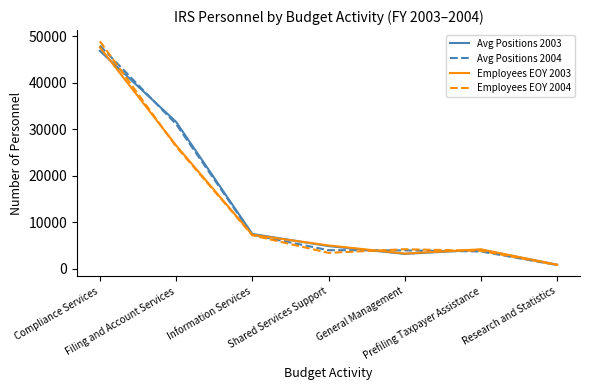

The Avg Positions 2004 series shows 7294 at Information Services. True or false?

True